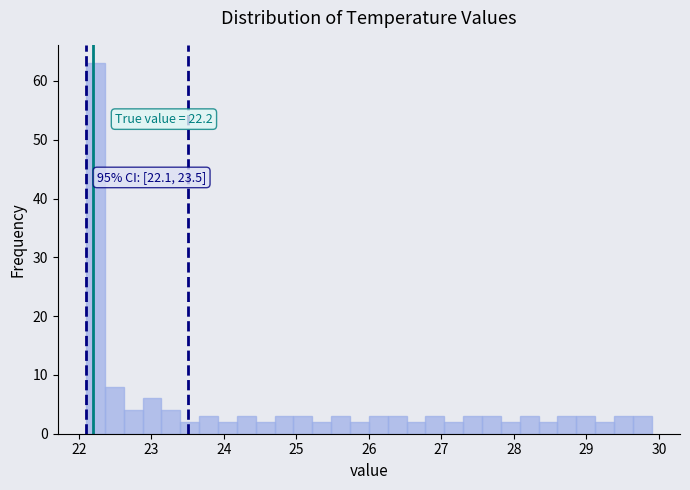

Around what value on the x-axis is the tallest bar? Give the approximate position of its centre, as read against the axis.

22.2